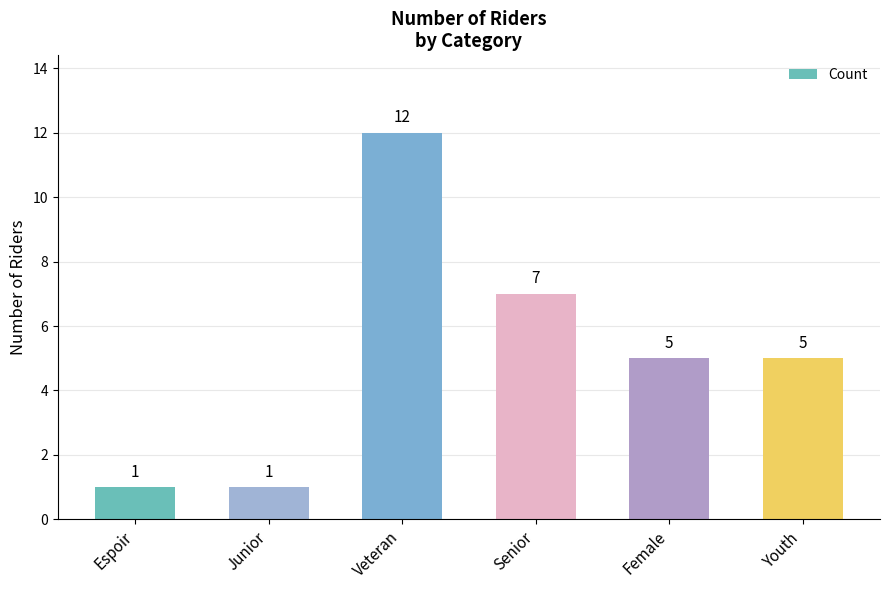

Reading left to right, what are all the values shown in this chart?

1	1	12	7	5	5